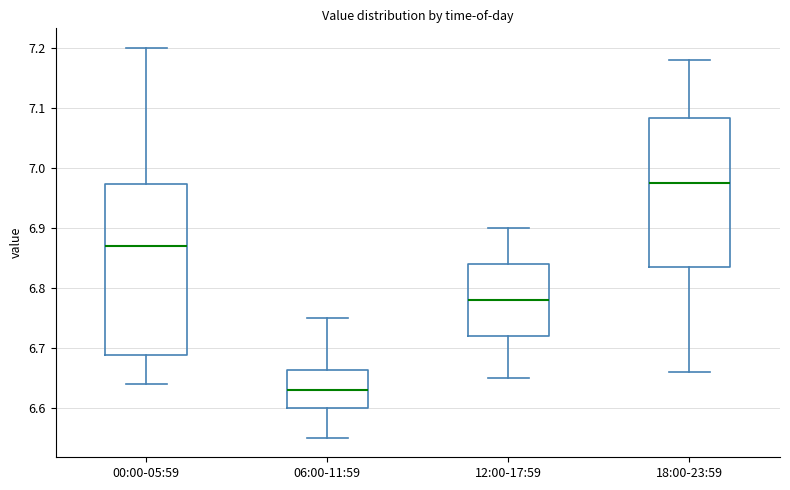

Reading left to right, transcribe this box plot: for each box, give where its median line is, the range the box spans, and where its two whiskers end, as read against the y-axis. The values are not printed on the chart, so give them approximately, as read against the axis.

00:00-05:59: median 6.87, box 6.69 to 6.97, whiskers 6.64 to 7.20
06:00-11:59: median 6.63, box 6.60 to 6.66, whiskers 6.55 to 6.75
12:00-17:59: median 6.78, box 6.72 to 6.84, whiskers 6.65 to 6.90
18:00-23:59: median 6.98, box 6.84 to 7.08, whiskers 6.66 to 7.18